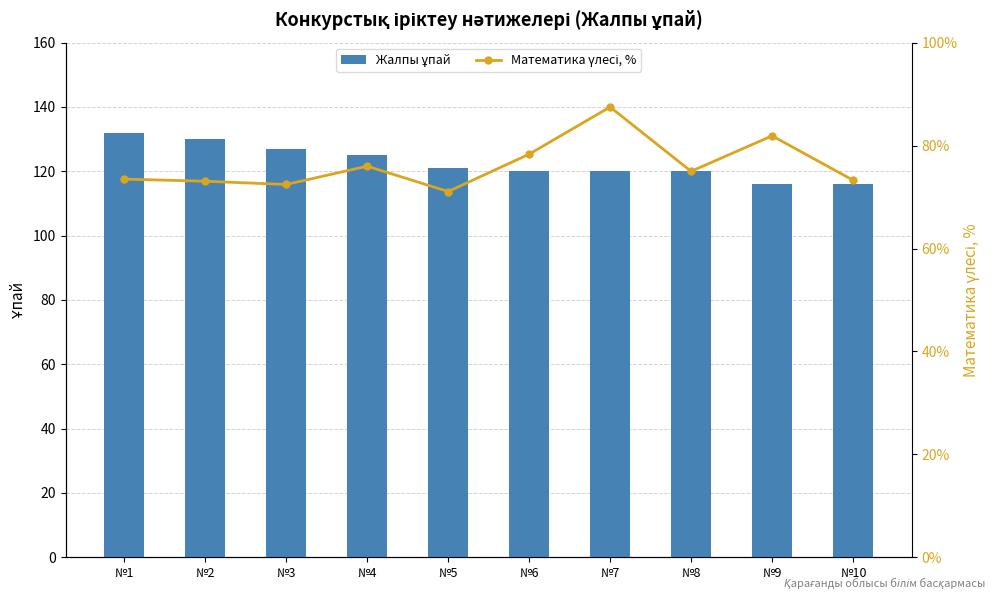

At which category is the sum across all series the highest?

№7